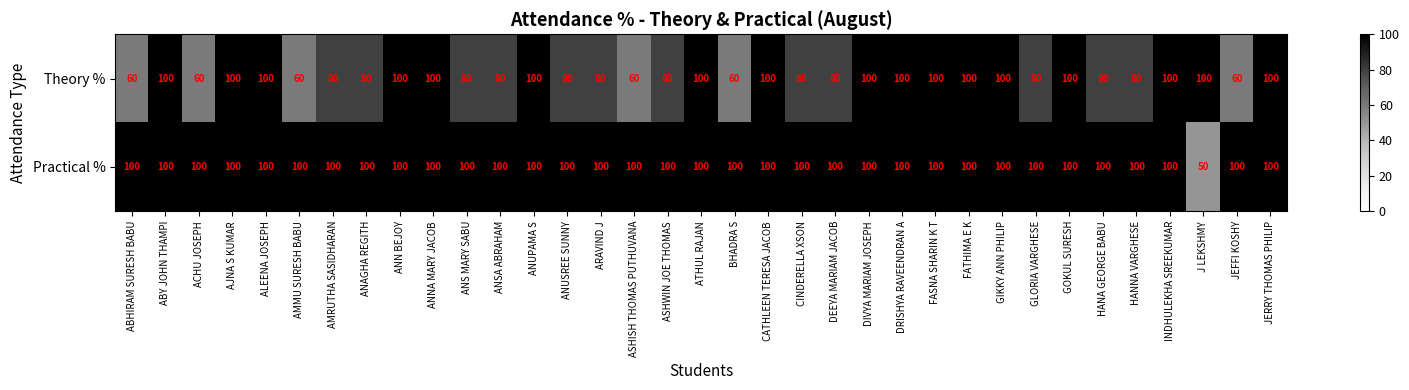

What is the approximate value of Practical % at ABHIRAM SURESH BABU?

100